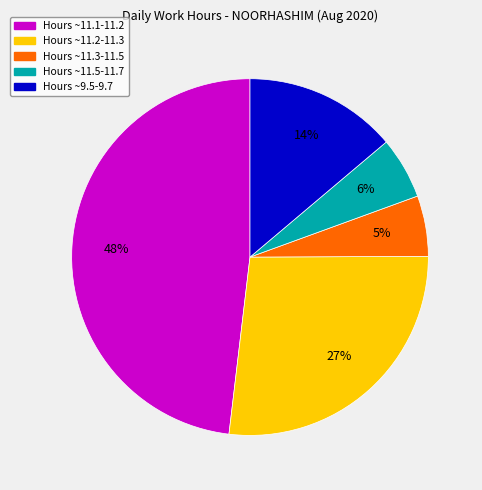

Between Hours ~11.5-11.7 and Hours ~11.1-11.2, which is larger?

Hours ~11.1-11.2